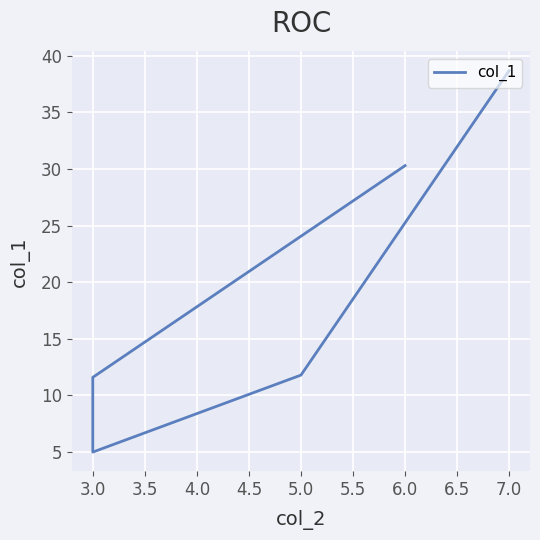

What is the change in value from 7.0 to 5.0?

-26.9